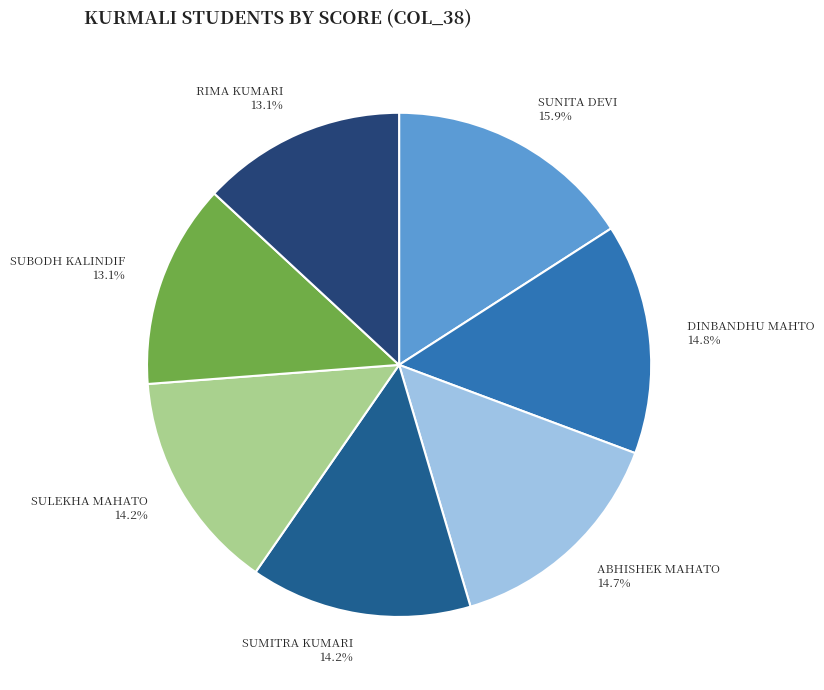

To the nearest percent, what is the average slice percentage?

14%